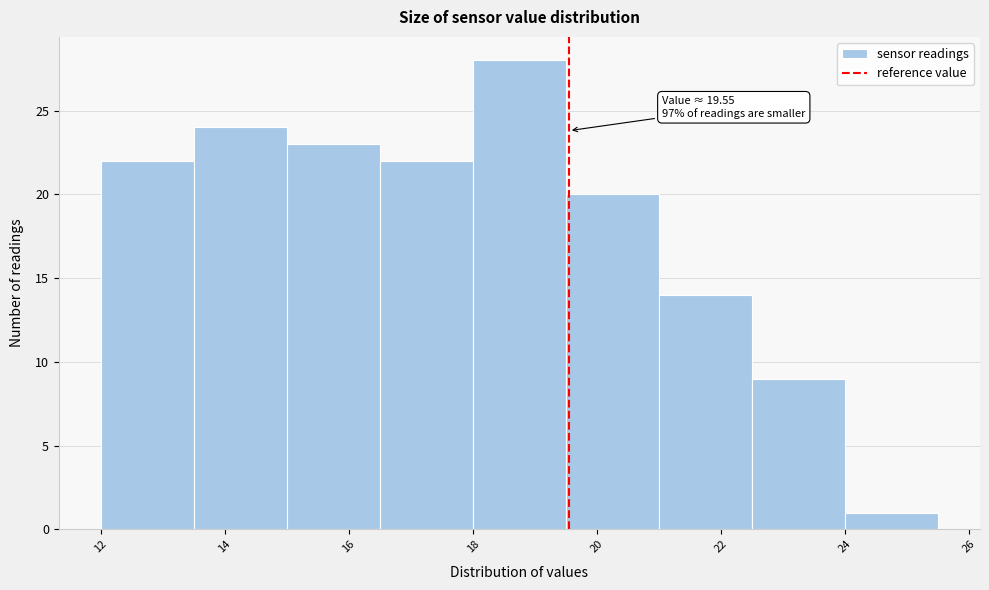

Over which range of the x-axis is the bar tallest?

18.0 to 19.5